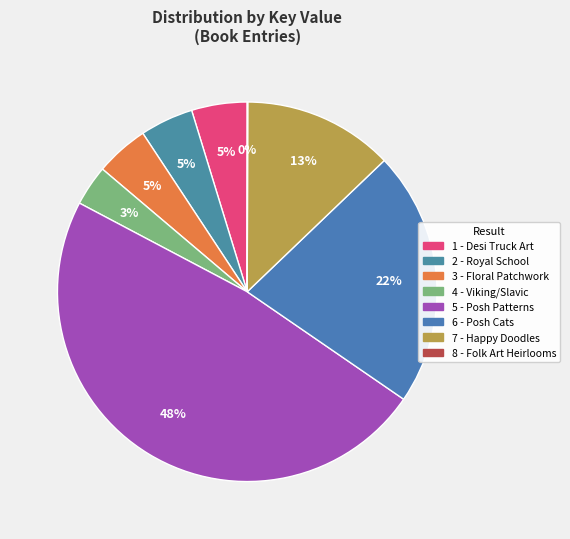

To the nearest percent, what is the difference between the 6 and 1 slice percentages?

17%